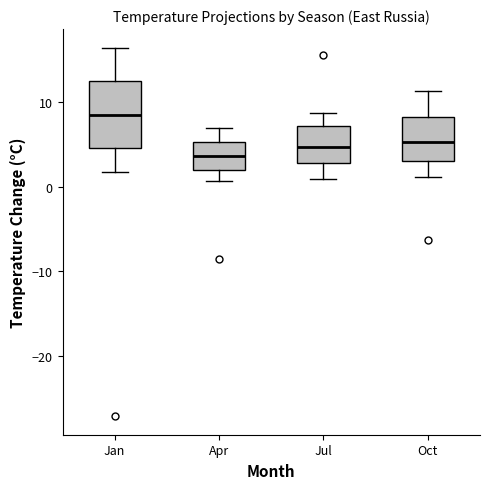

Where does the median line of the box for Jul sit on the y-axis? The values are not printed on the chart, so give them approximately, as read against the axis.

5